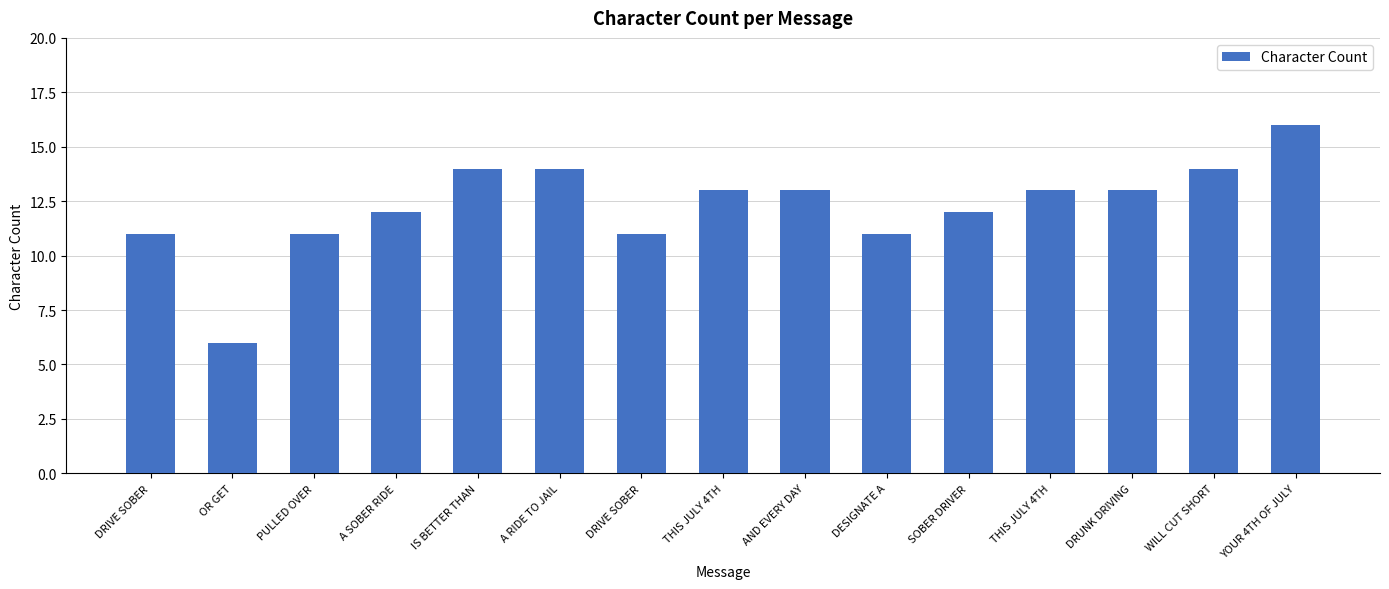

How many values are below 13?

7